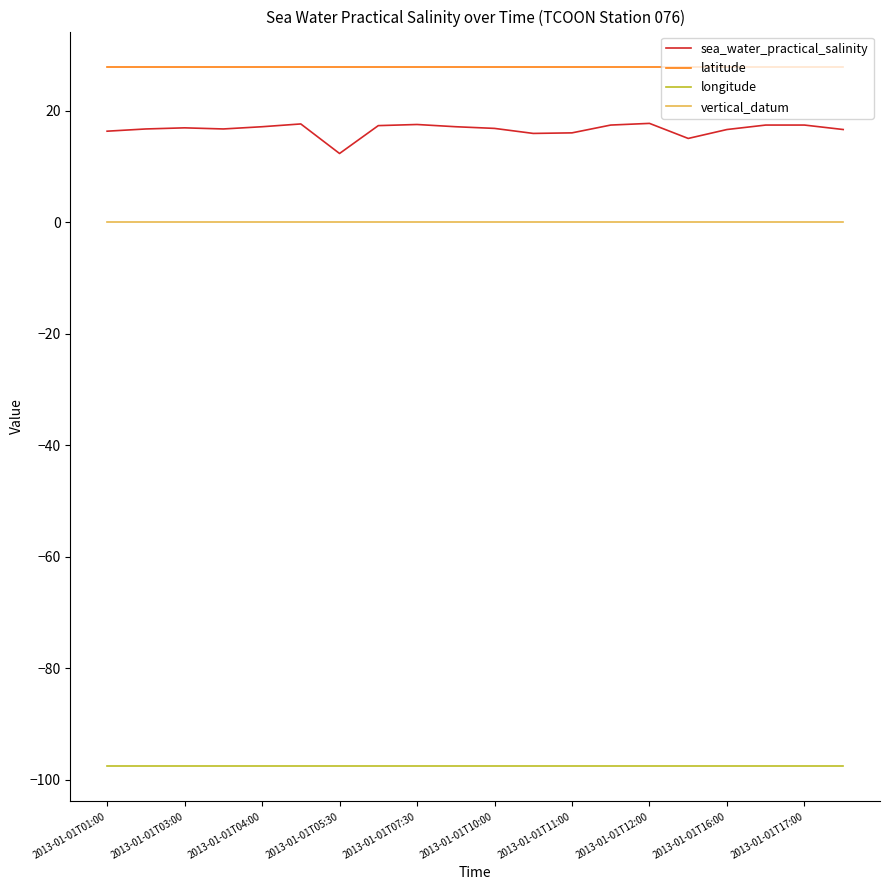

Rank the series by their maximum value, from lowest to highest.

longitude, vertical_datum, sea_water_practical_salinity, latitude